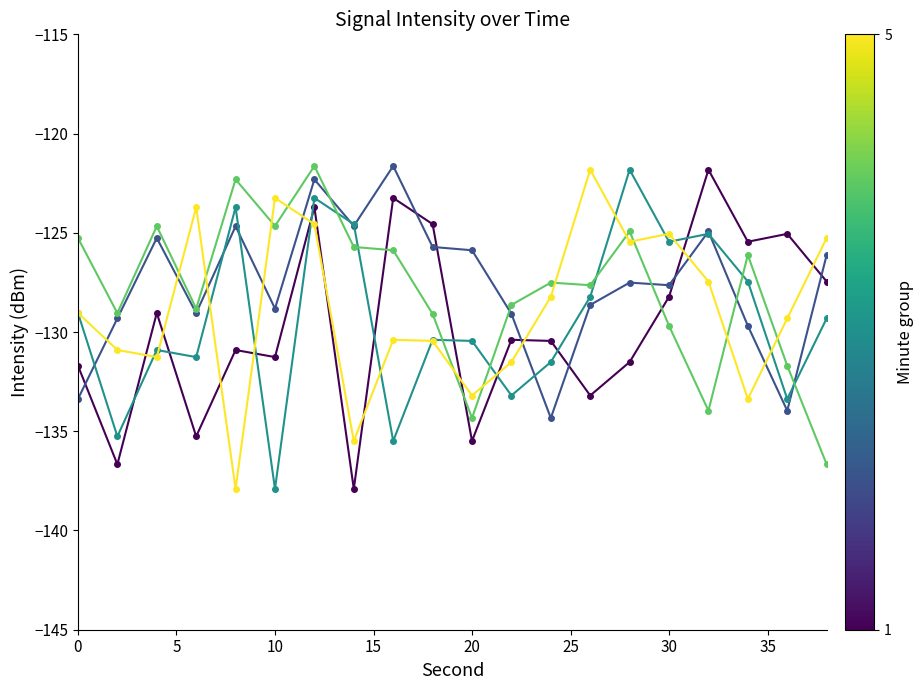

What is the minimum value shown in the chart?

-137.9